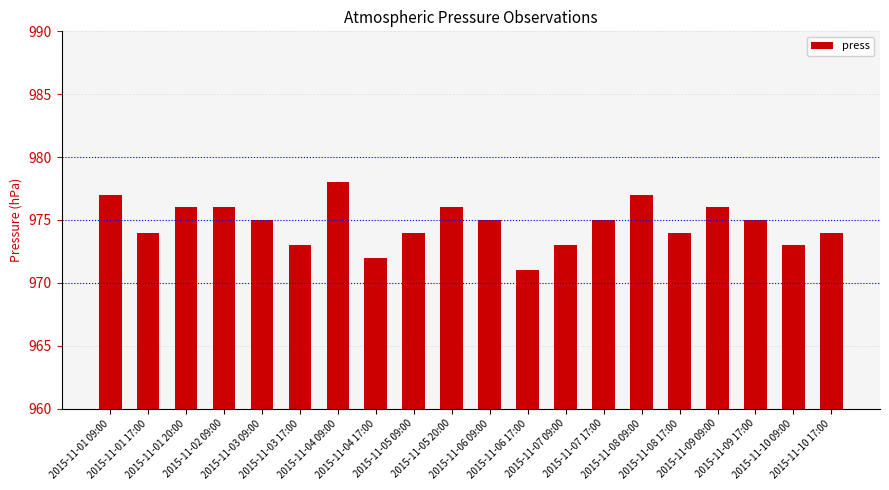

Does the chart contain any negative values?

No